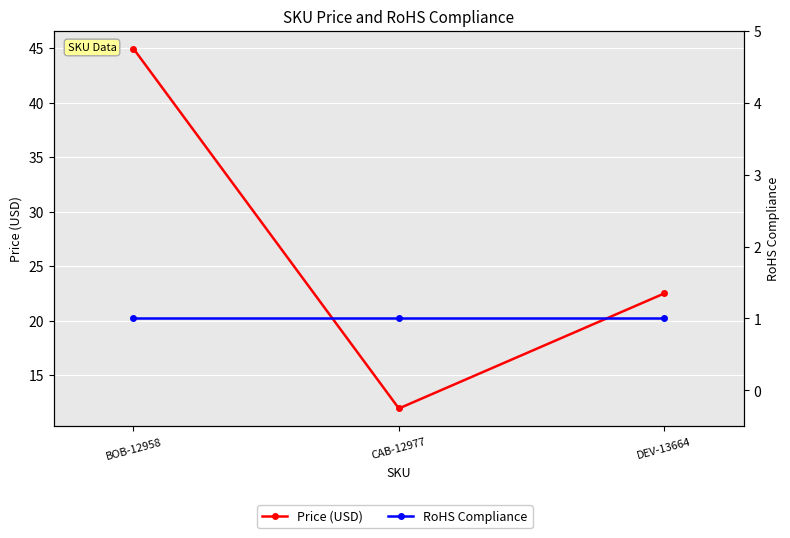

How many values in the Price (USD) series are below 22?

1